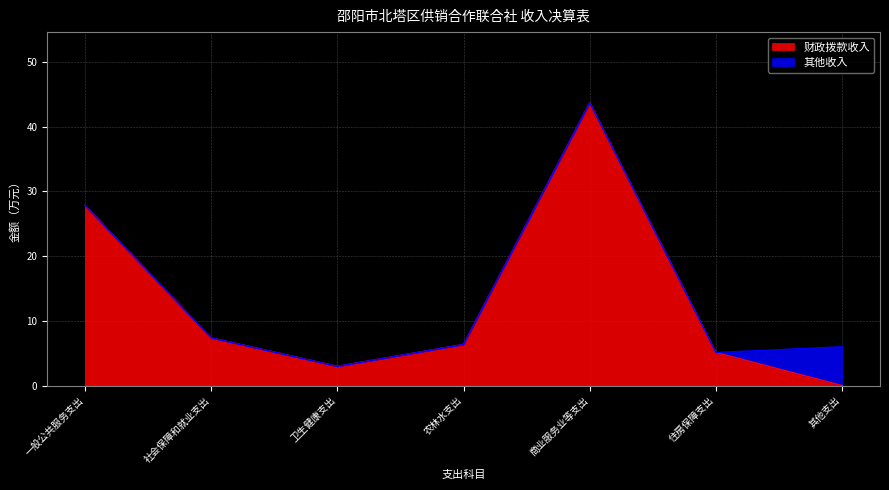

Which has a higher value, 商业服务业等支出 or 农林水支出?

商业服务业等支出